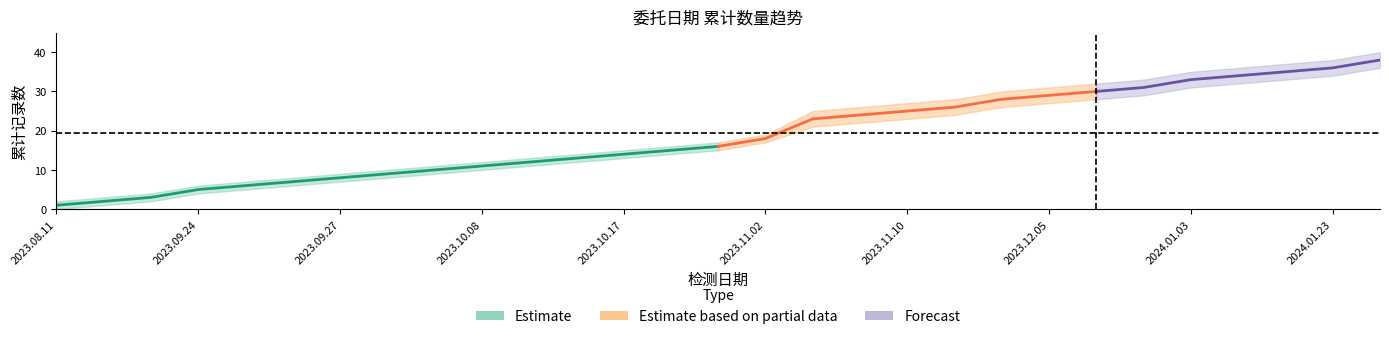

What is the difference between the second highest and minimum values in the cumulative_count series?

35